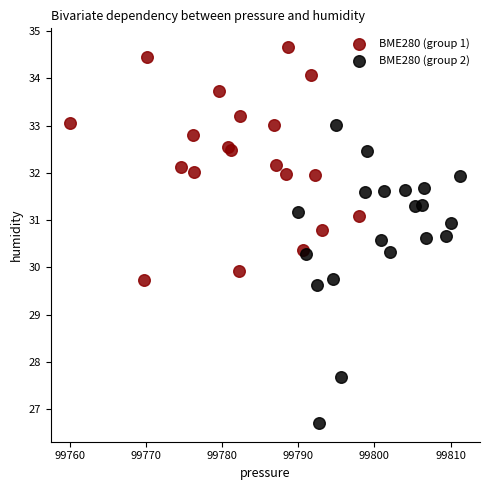

What are all the series names shown in the legend?

BME280 (group 1), BME280 (group 2)